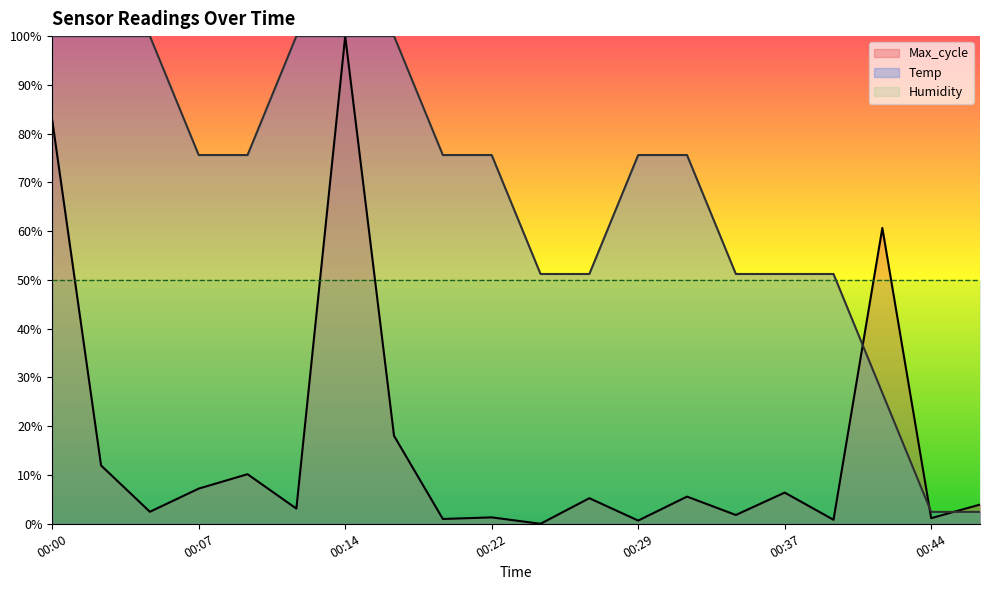

True or false: Max_cycle has a value of 0.1 at 00:32.

True